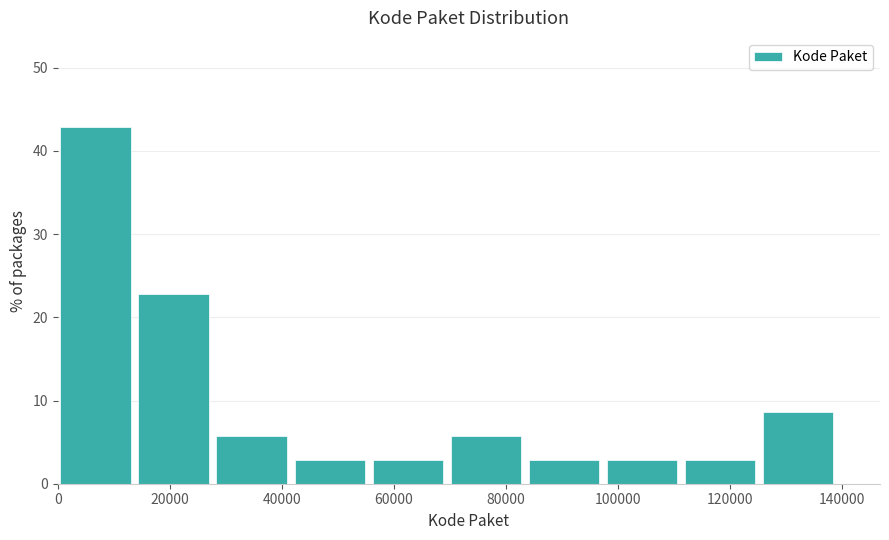

How tall is the bar that spans 70000 to 84000 on the x-axis? Neither the bar edges nor the heights are printed on the chart, so give them approximately, as read against the axes.

6